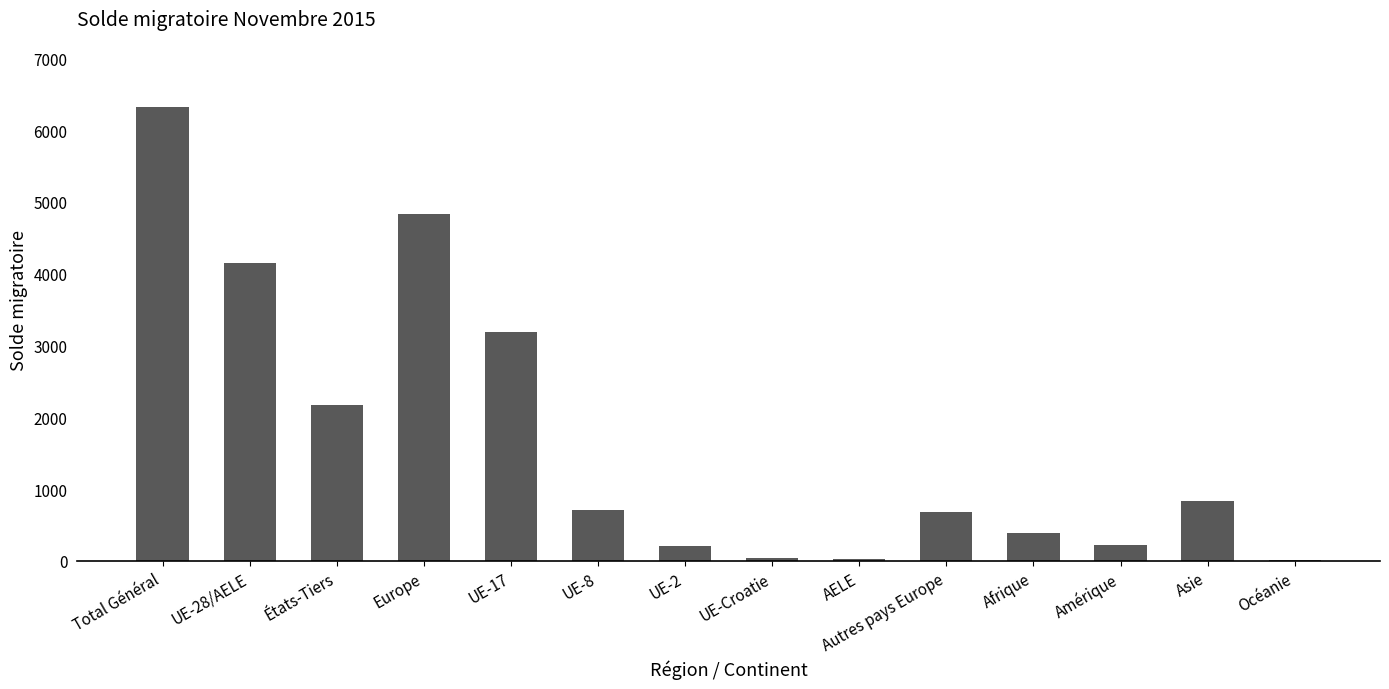

What is the sum of all values?

23759